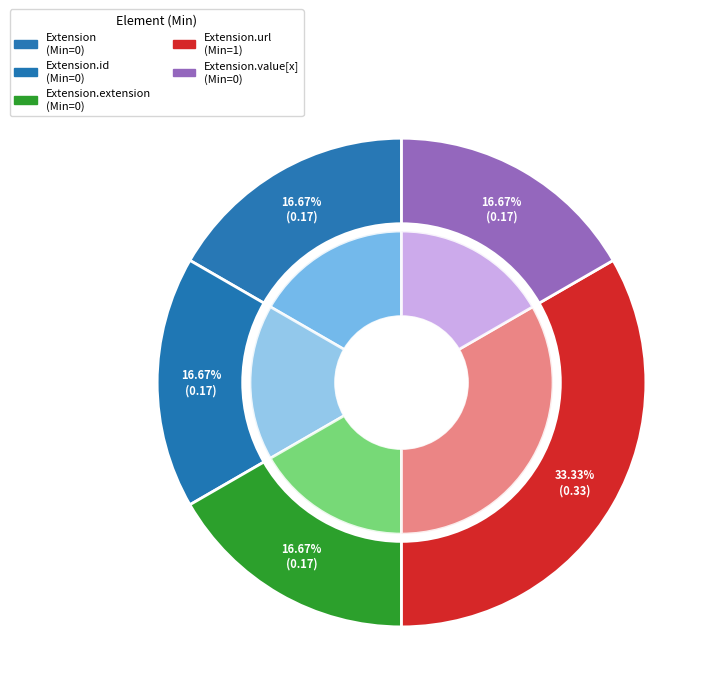

True or false: Extension.extension accounts for 1% of the total.

False